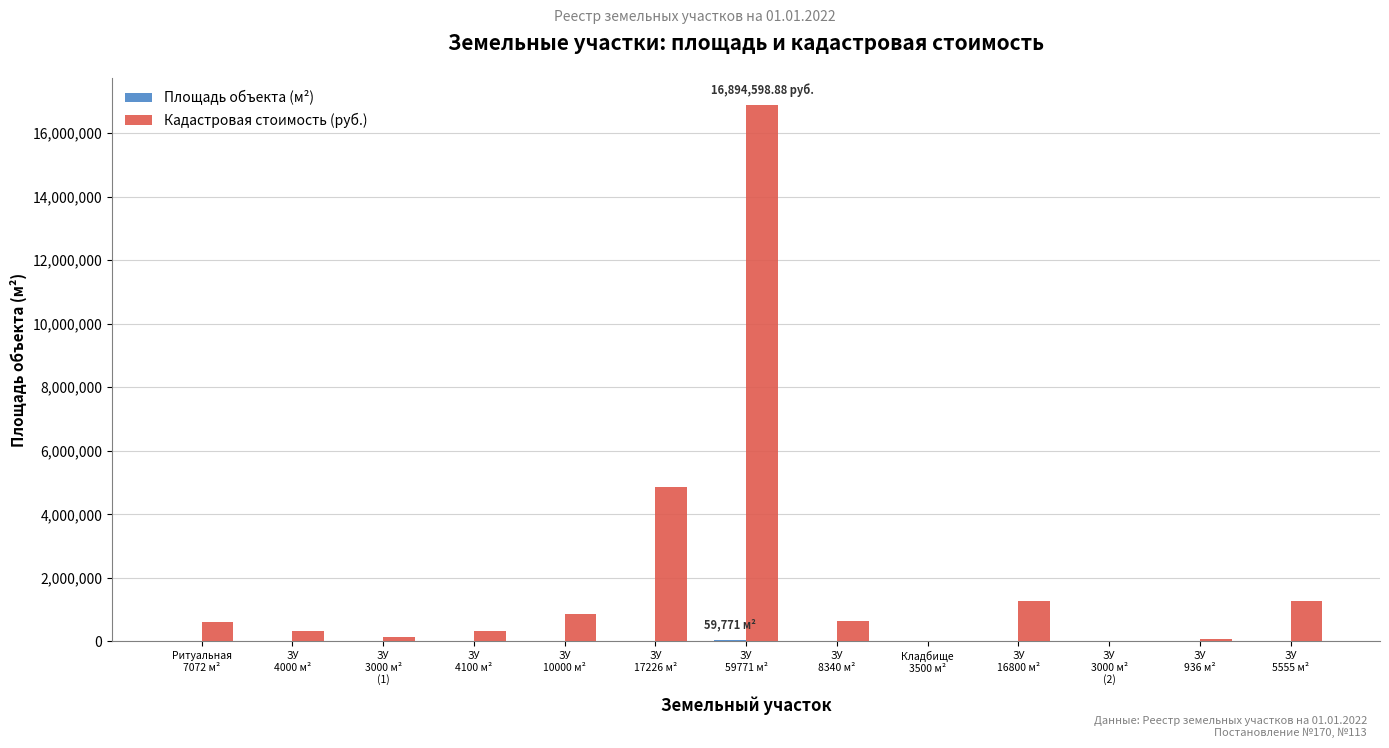

What is the sum of all Кадастровая стоимость (руб.) values?

27302999.9